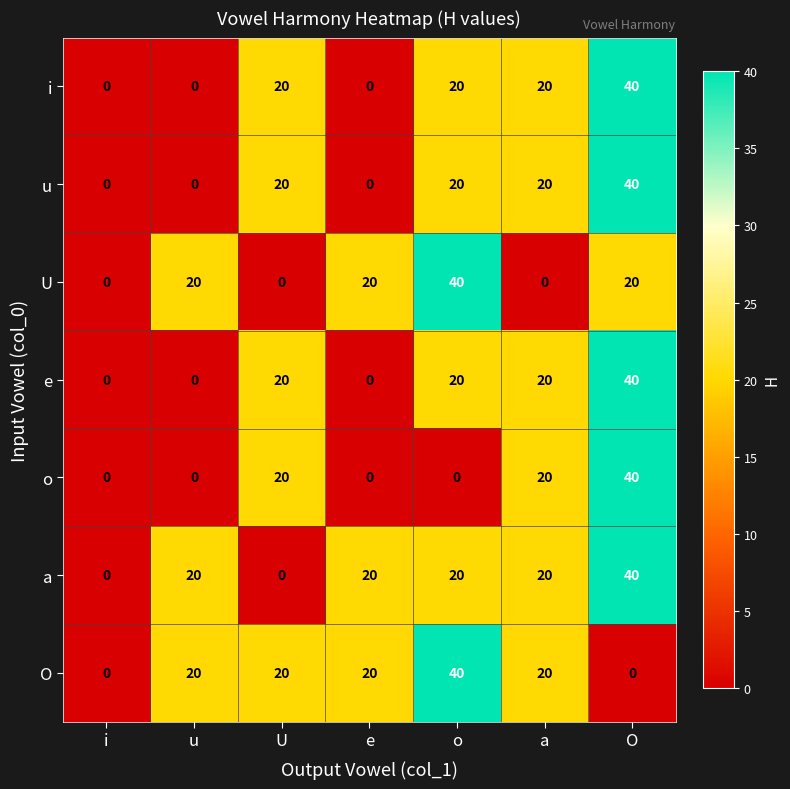

At which category is the sum across all series the highest?

O